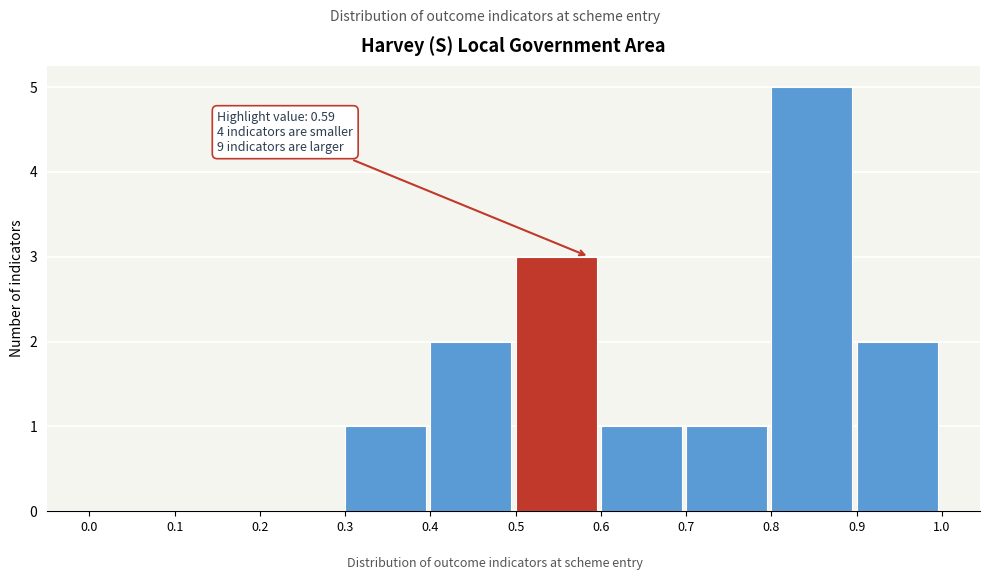

Which range on the x-axis has the tallest bar?

0.8 to 0.9